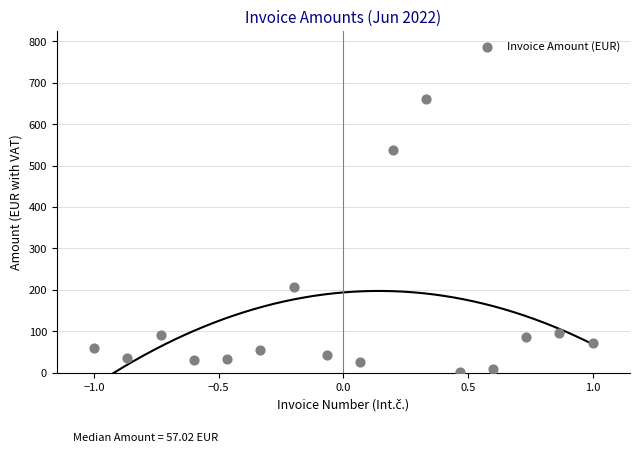

What is the range of Y values (max minus min)?

657.1